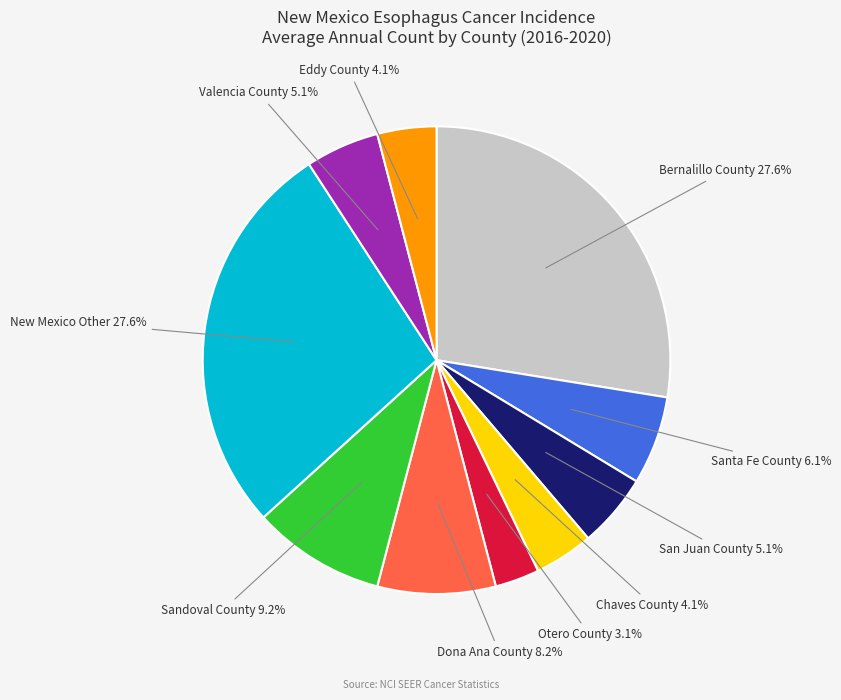

Which has a higher value, Otero County 3.1% or Sandoval County 9.2%?

Sandoval County 9.2%